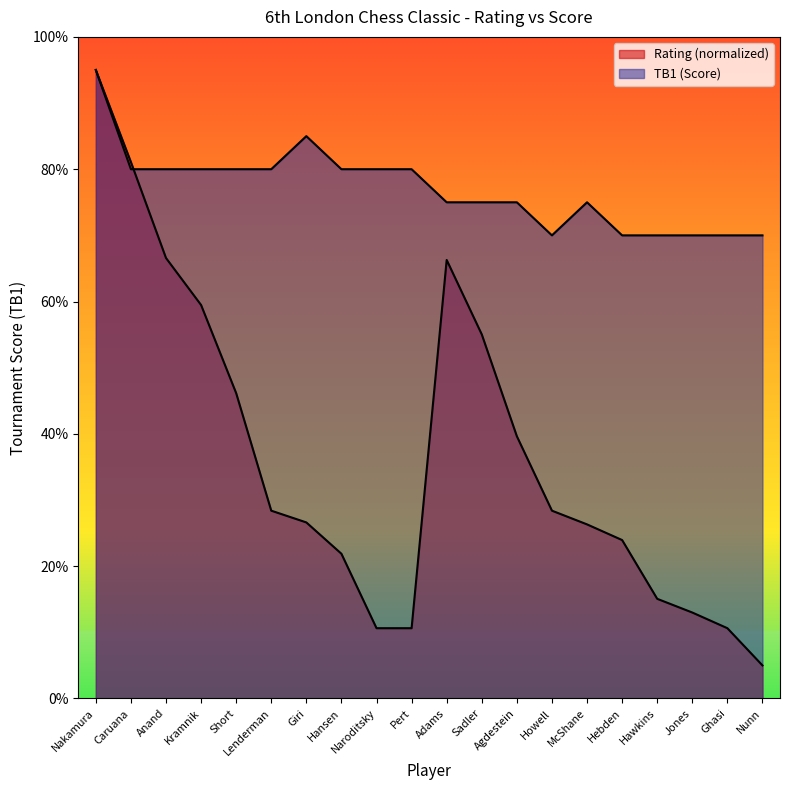

What is the difference between the TB1 values at Lenderman and Ghasi?

1.0